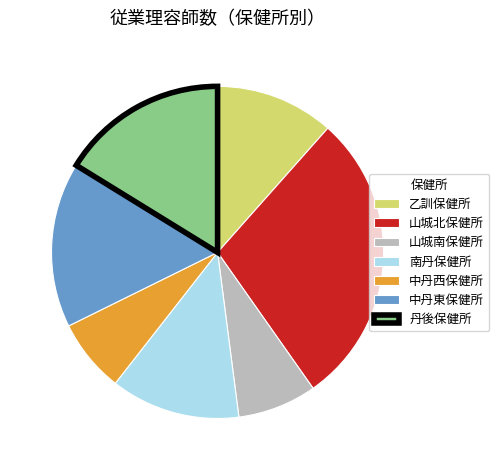

The 中丹西保健所 slice represents 7% of the pie. True or false?

True